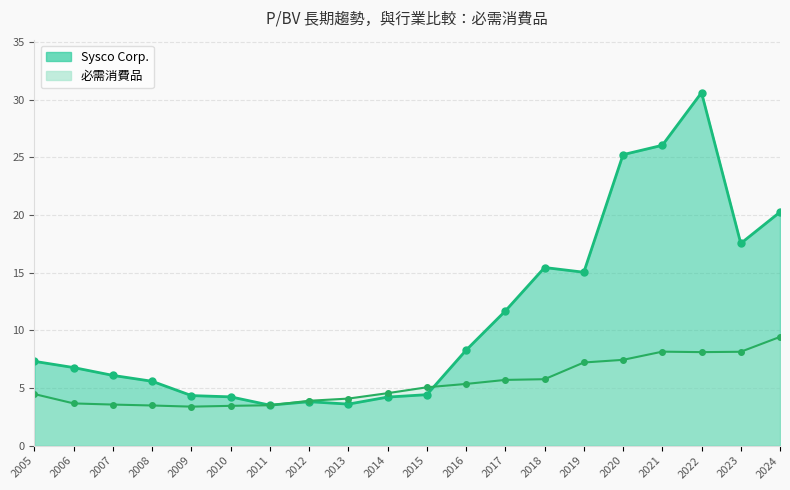

What is the minimum value shown in the chart?

3.4